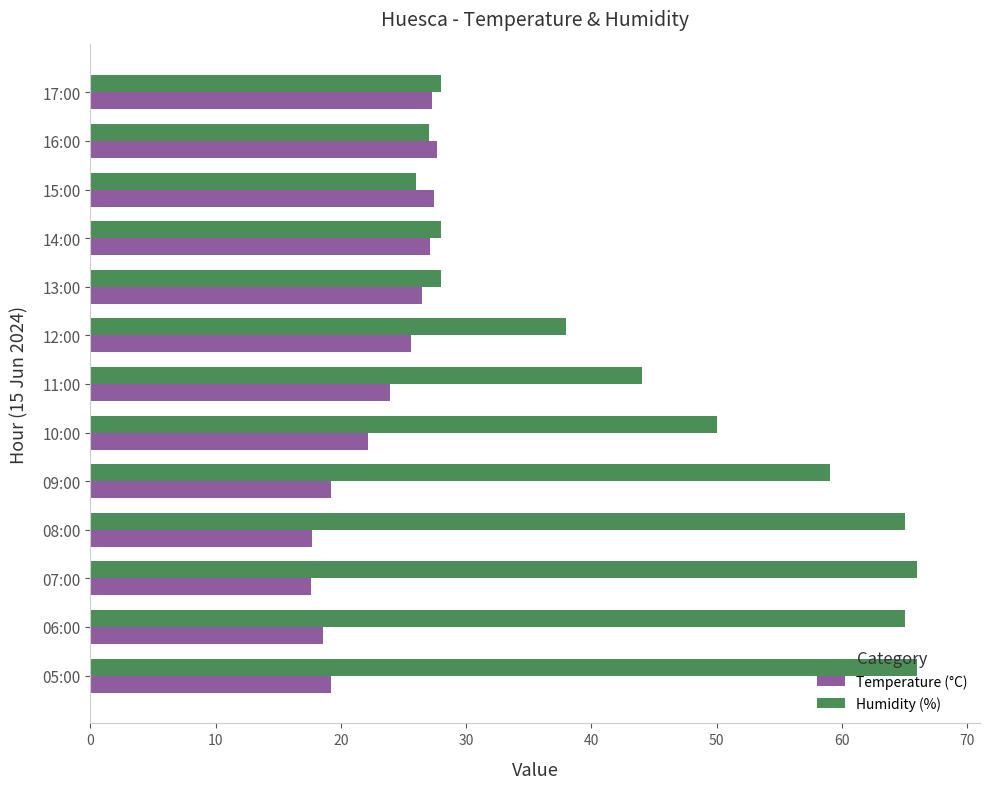

Which series changed the most between 06:00 and 17:00?

Humidity (%)